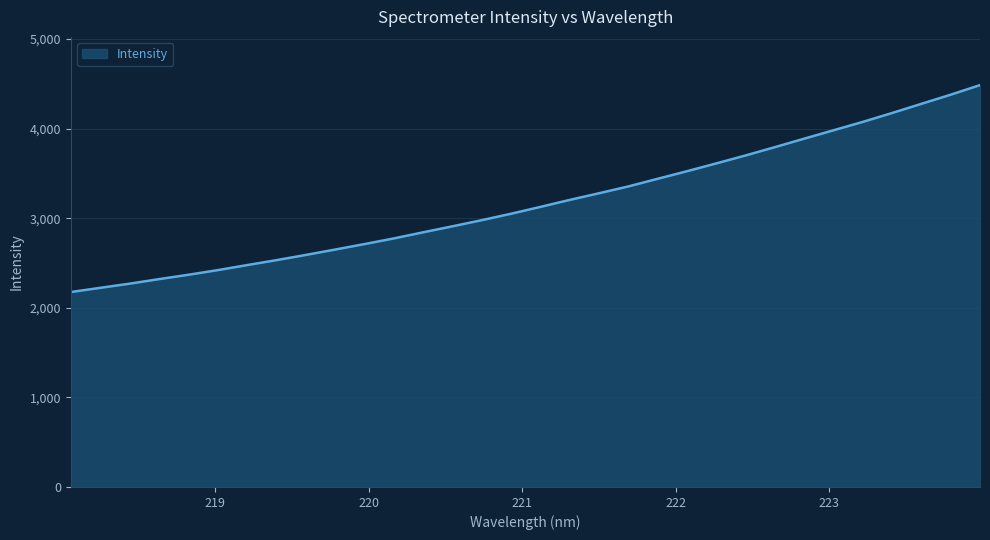

Count the number of data series in this chart.

1